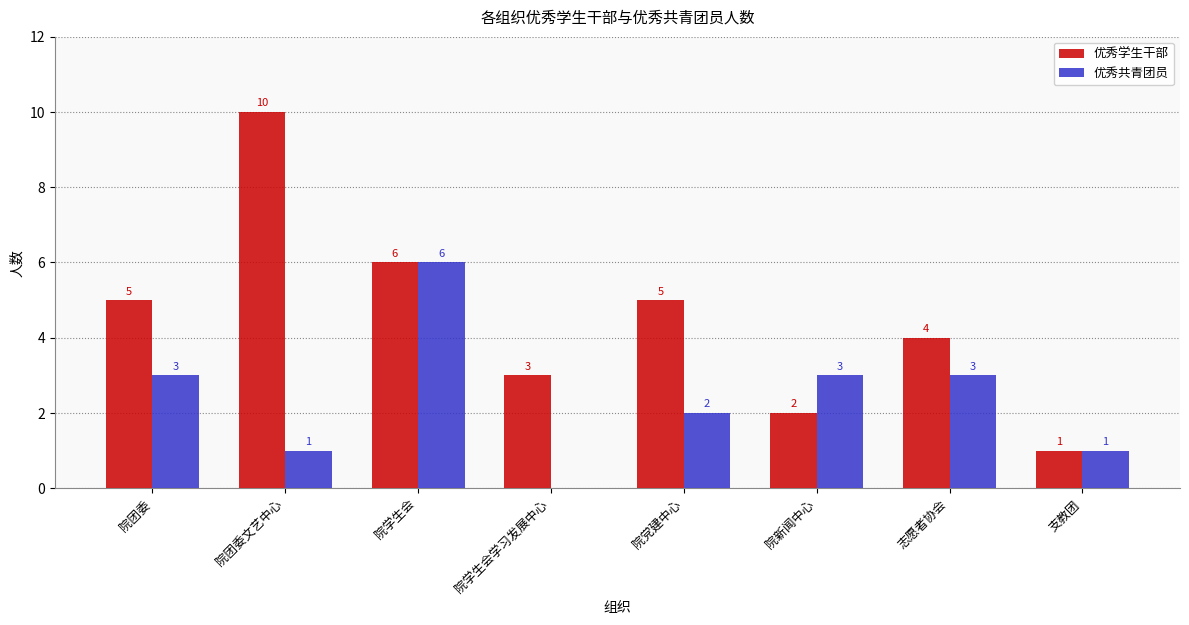

What is the maximum value for 优秀学生干部?

10